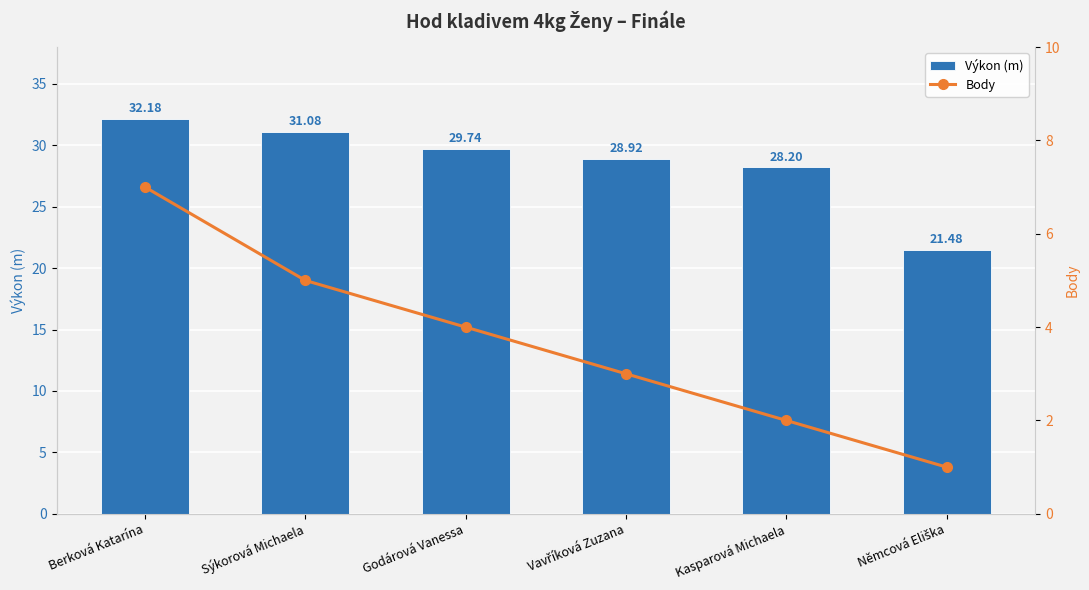

What is the average value of the Body series?

3.7